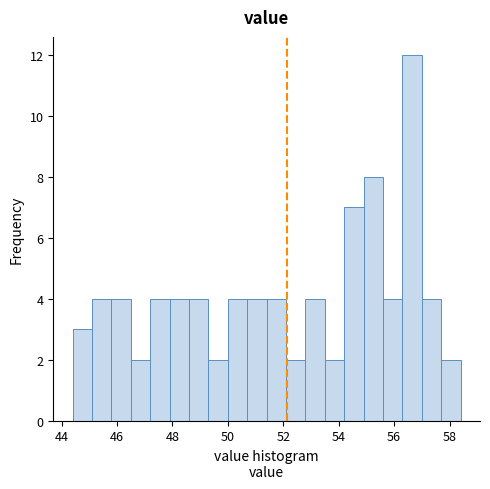

Read against the x-axis, roughly where is the centre of the tallest bar?

56.6